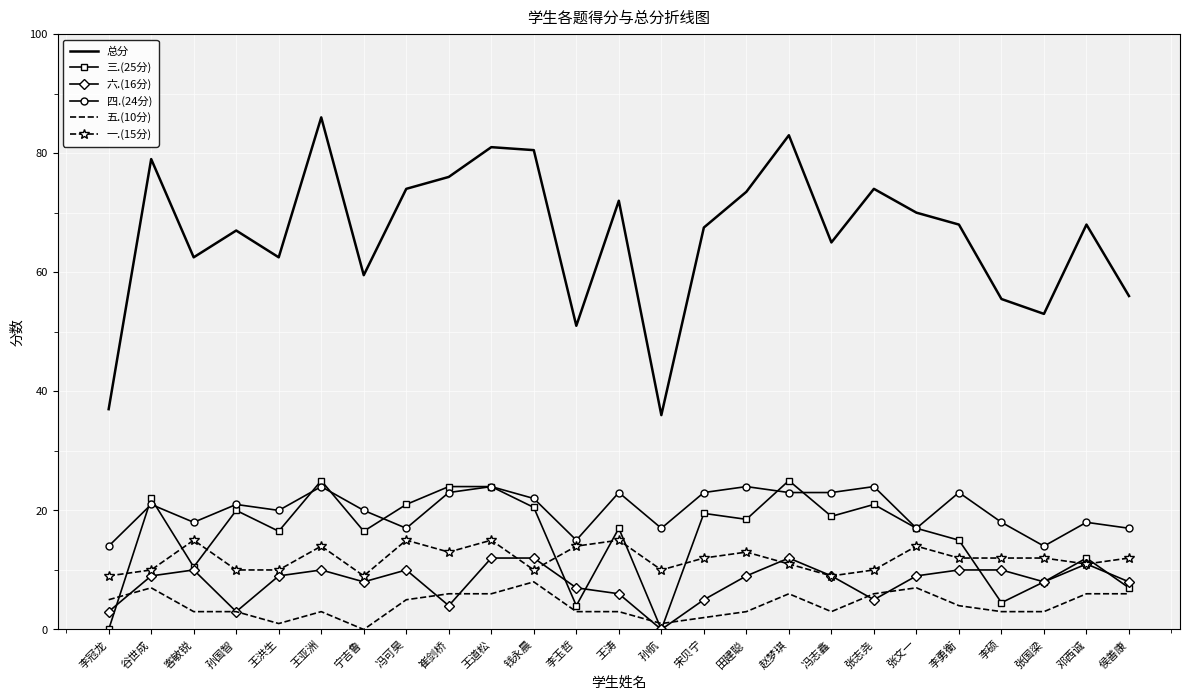

Is it true that 六.(16分) equals 12.0 at 赵梦琪?

True